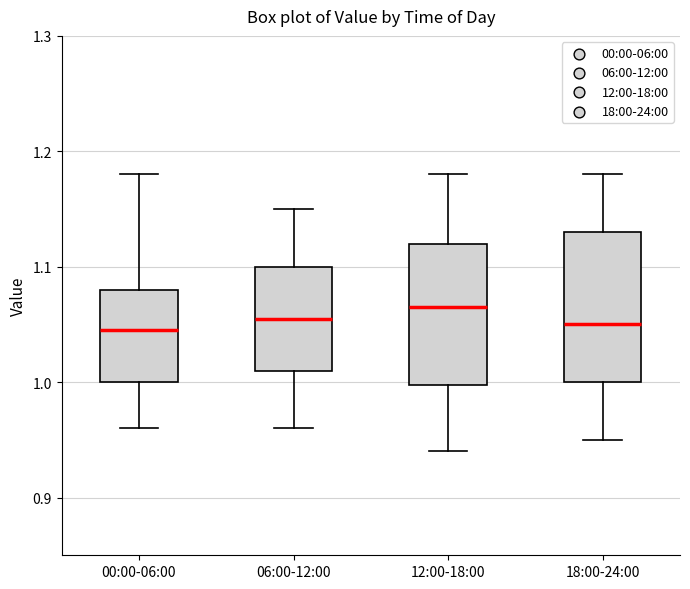

Reading left to right, transcribe this box plot: for each box, give where its median line is, the range the box spans, and where its two whiskers end, as read against the y-axis. The values are not printed on the chart, so give them approximately, as read against the axis.

00:00-06:00: median 1.05, box 1.00 to 1.08, whiskers 0.96 to 1.18
06:00-12:00: median 1.06, box 1.01 to 1.10, whiskers 0.96 to 1.15
12:00-18:00: median 1.07, box 1.00 to 1.12, whiskers 0.94 to 1.18
18:00-24:00: median 1.05, box 1.00 to 1.13, whiskers 0.95 to 1.18